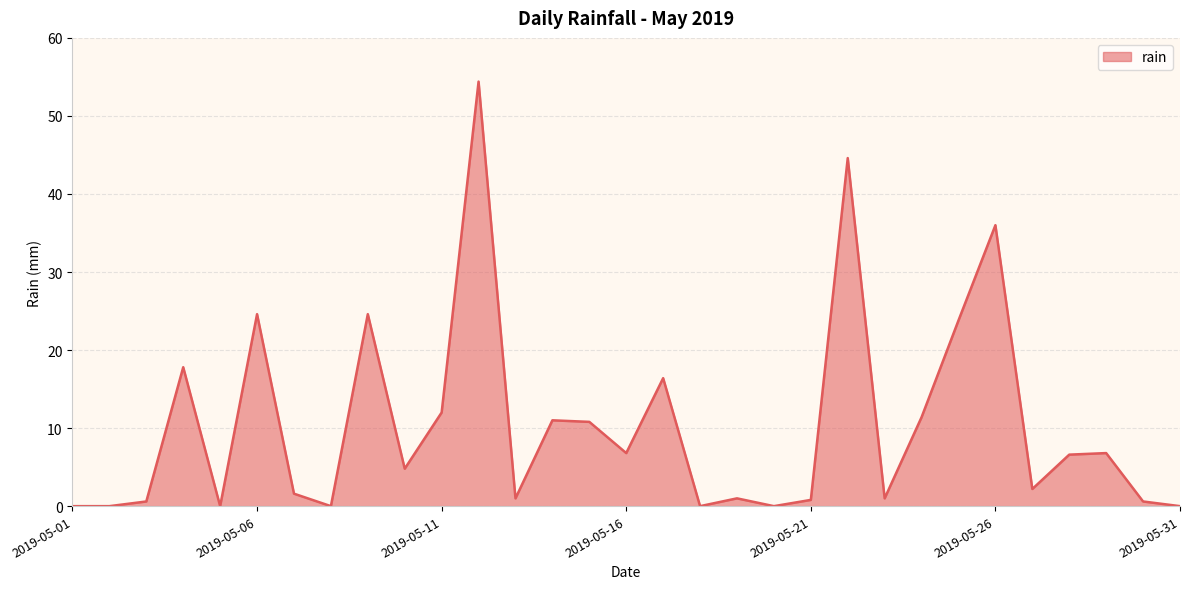

What is the difference between the maximum and minimum values?

54.4